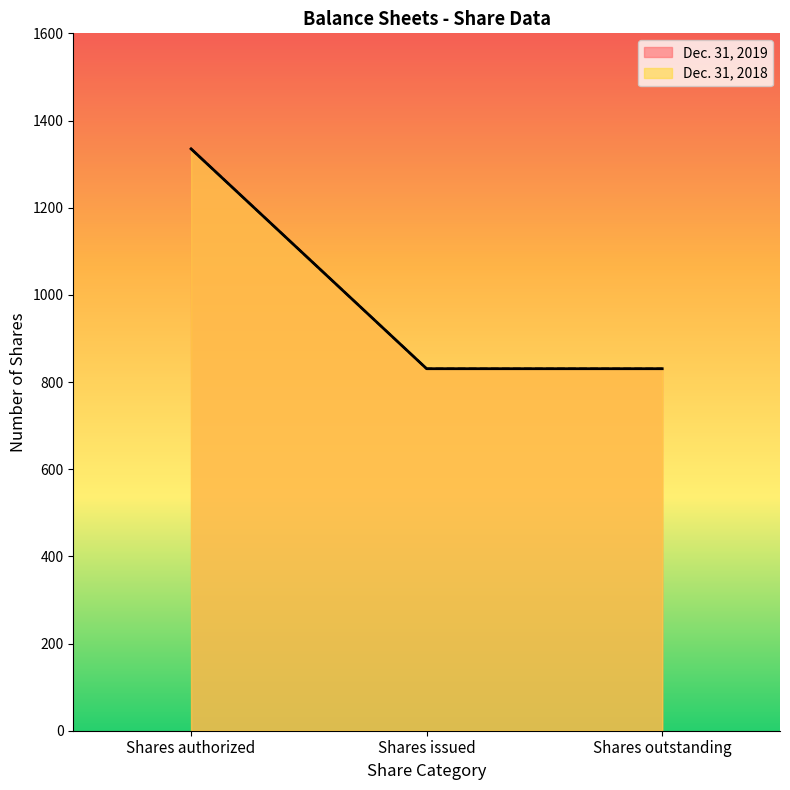

The Dec. 31, 2019 series shows 1204.0 at Shares issued. True or false?

False